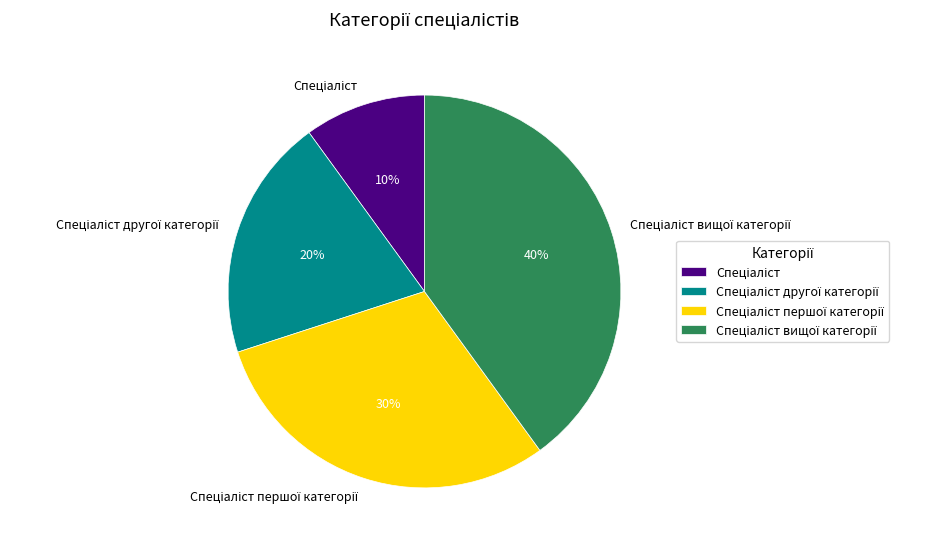

How many slices are in this pie chart?

4